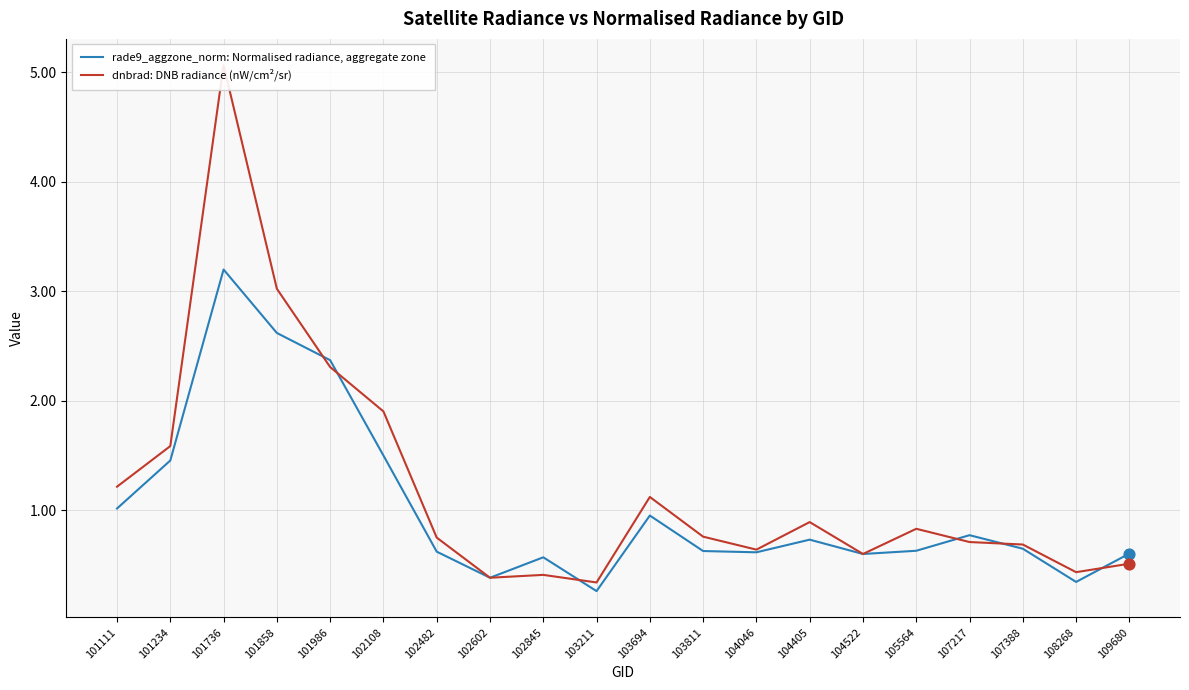

Which series has the largest total across all categories?

dnbrad: DNB radiance (nW/cm²/sr)